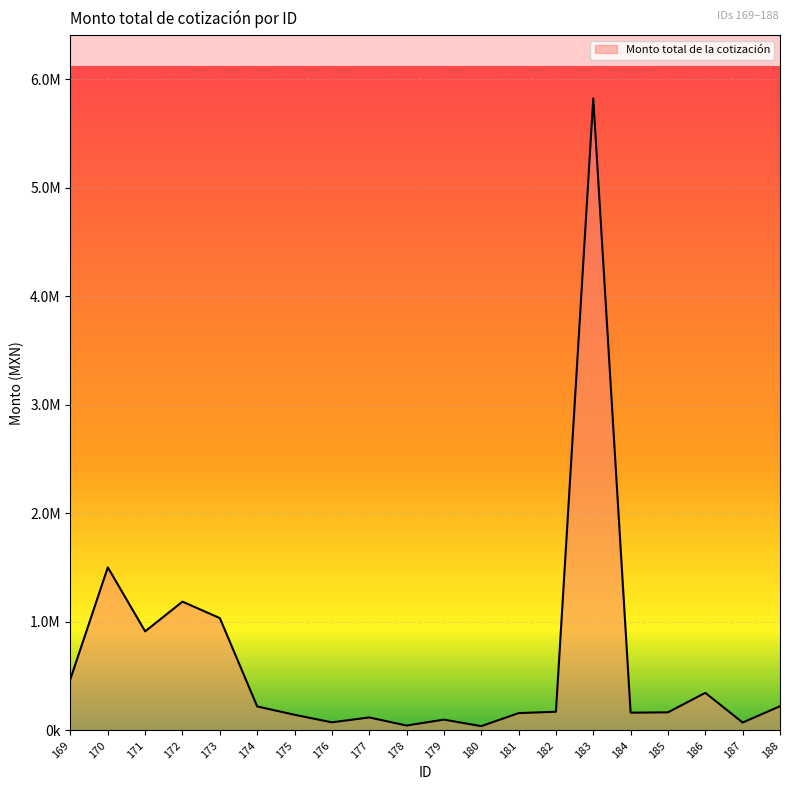

Reading left to right, extract all data points from this chart.

475443.7	1502524.5	913000.0	1186757.0	1035000.0	221364.0	144800.0	75000.0	120000.0	45685.7	100000.0	39996.8	160055.5	172565.0	5822000.0	163995.0	167040.0	346840.0	73138.0	223474.0